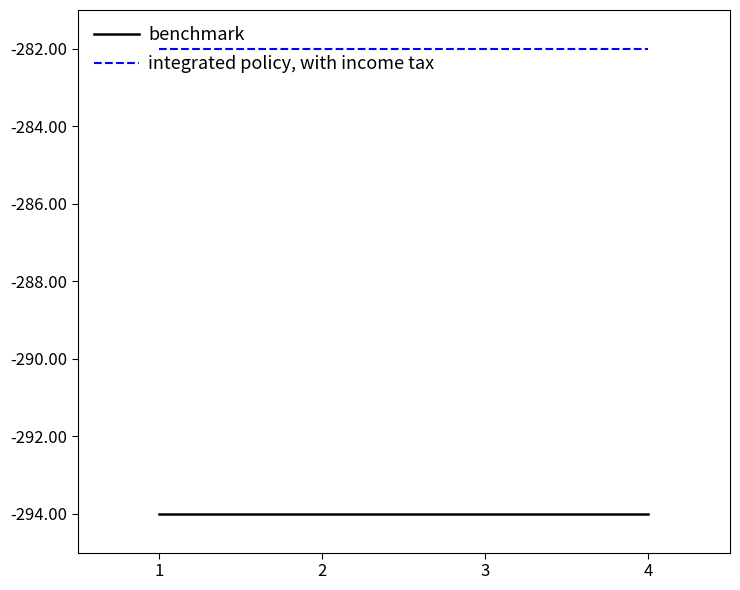

True or false: integrated policy, with income tax has more than 2 interior local peaks.

False